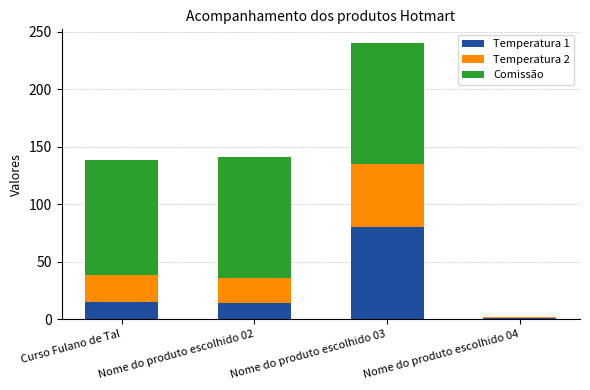

At which label does Temperatura 1 reach its peak?

Nome do produto escolhido 03